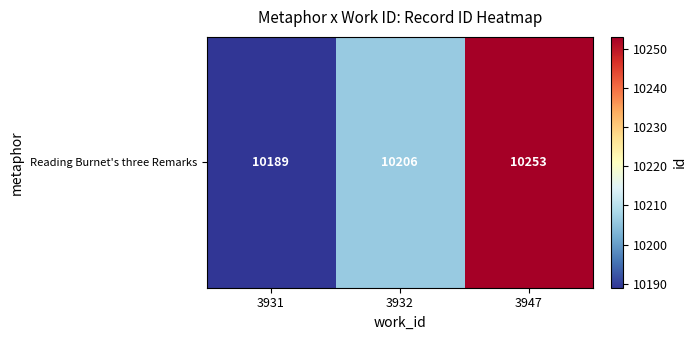

Reading left to right, transcribe all the data shown in this chart.

10189	10206	10253